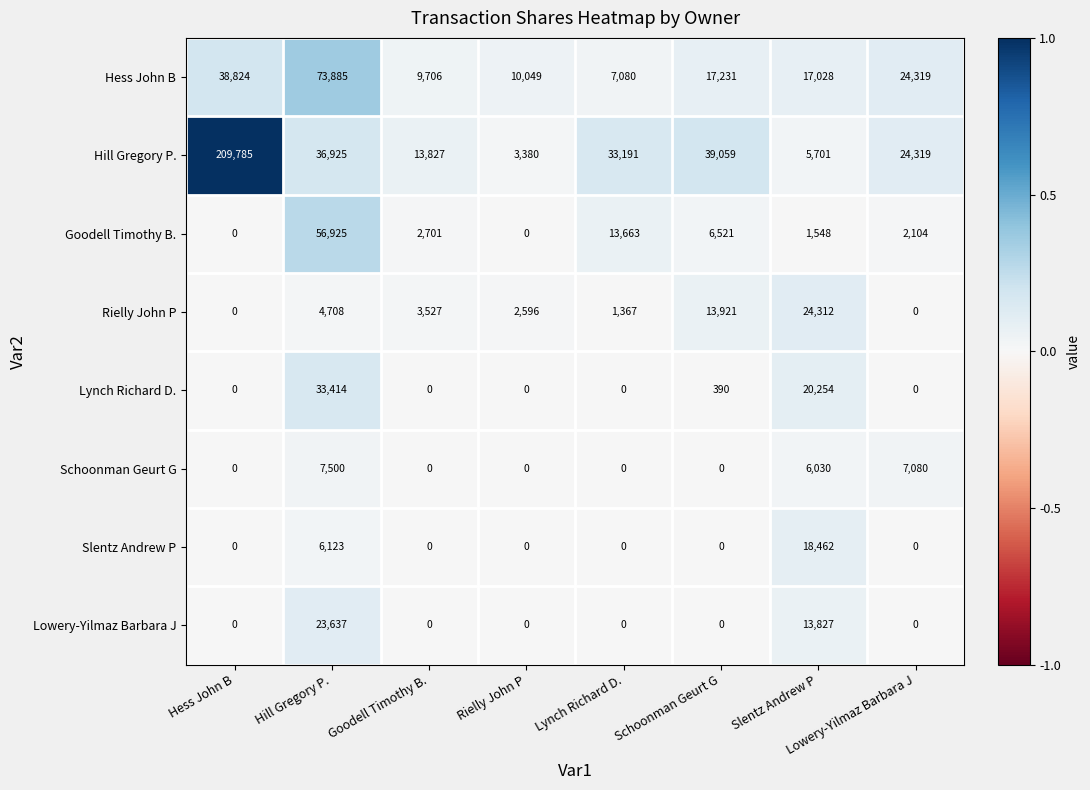

What is the average value of the Schoonman Geurt G series?

2576